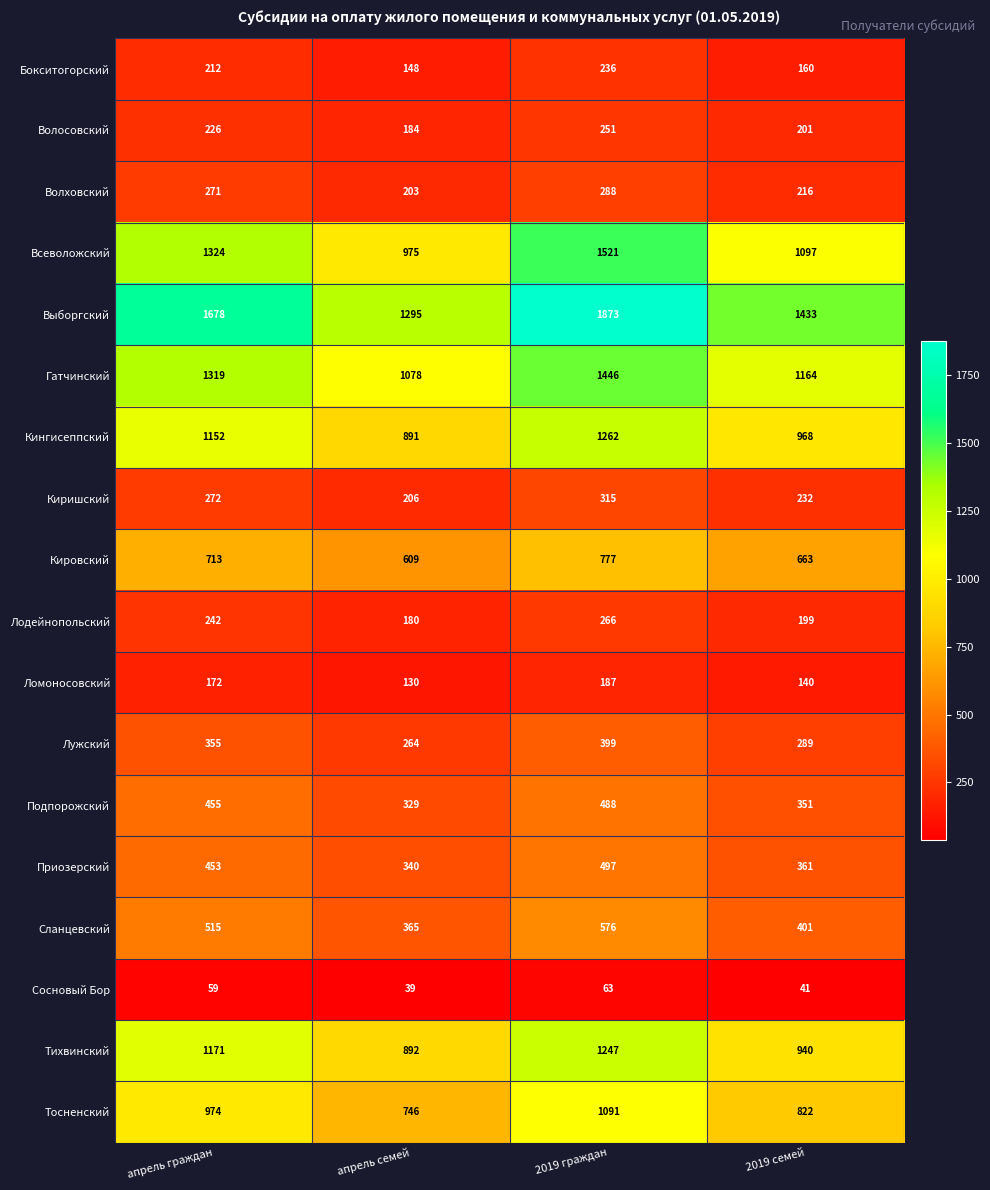

What is the smallest value displayed?

39